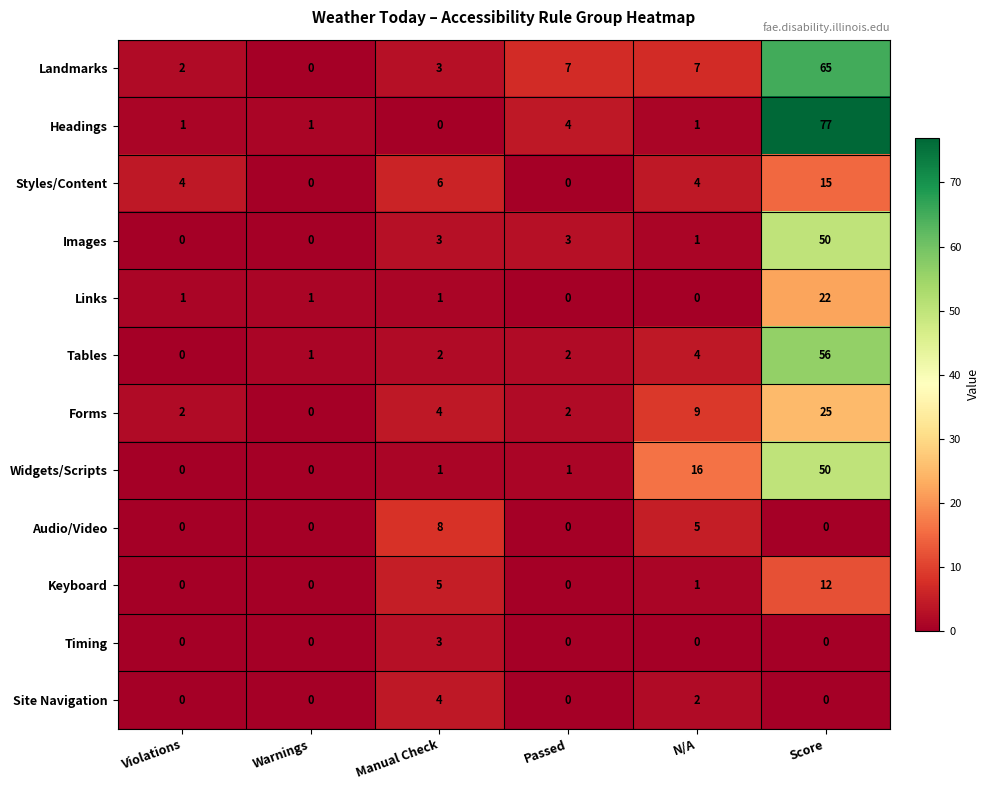

What is the difference between the Images values at Score and Passed?

47